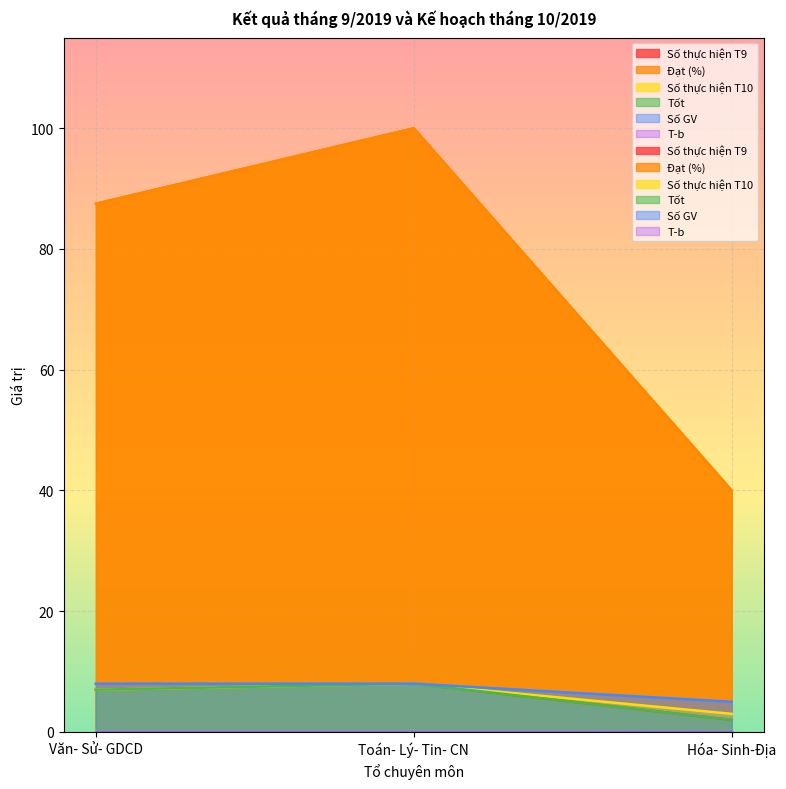

Read the Số thực hiện T10 value at Hóa- Sinh-Địa.

3.0